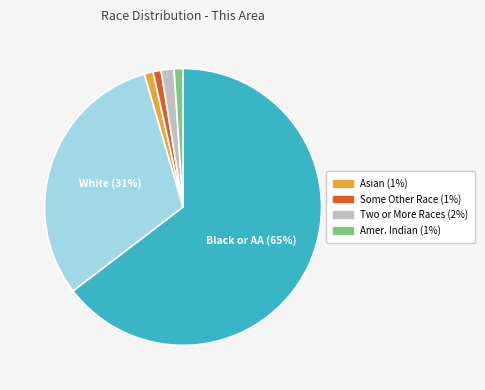

To the nearest percent, what is the average slice percentage?

17%